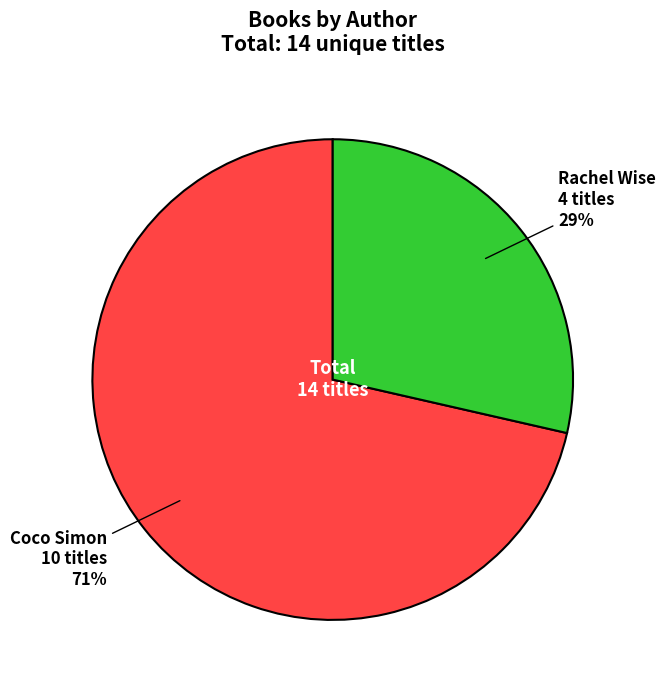

To the nearest percent, what is the average slice percentage?

50%